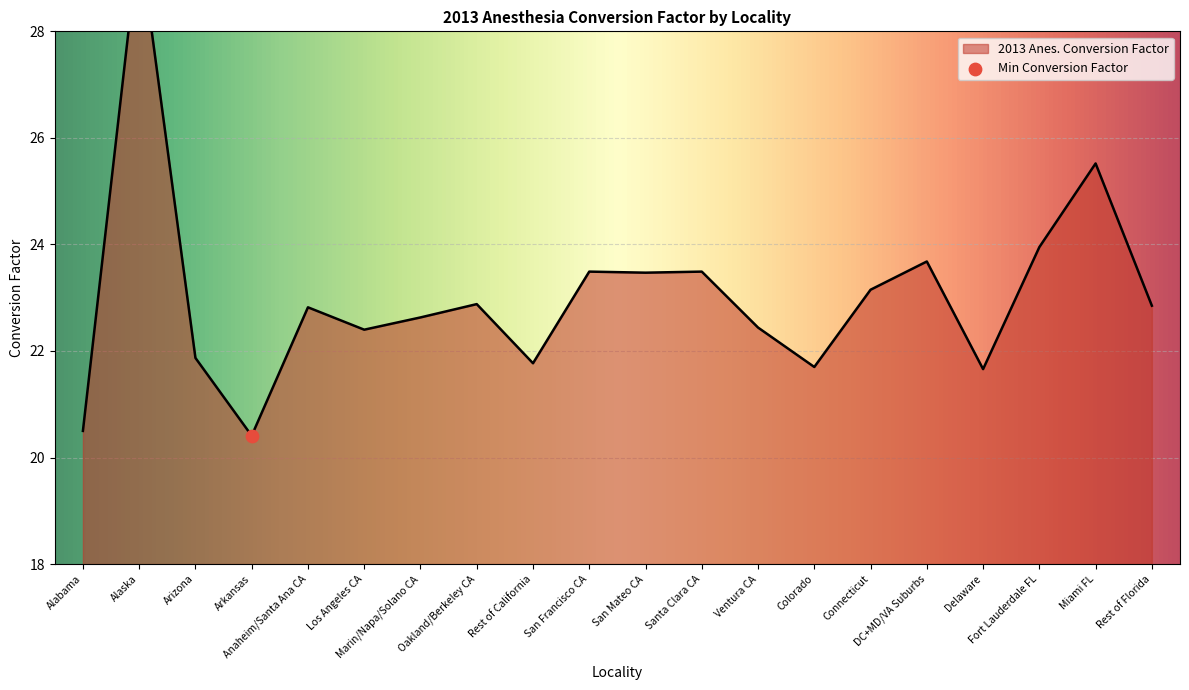

Between Alaska and Fort Lauderdale FL, which is larger?

Alaska